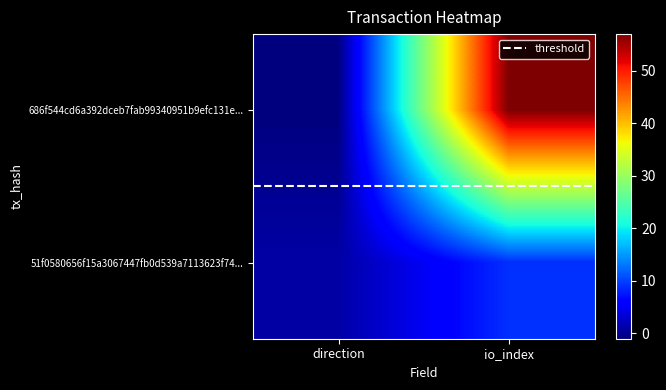

At which category is the sum across all series the highest?

io_index